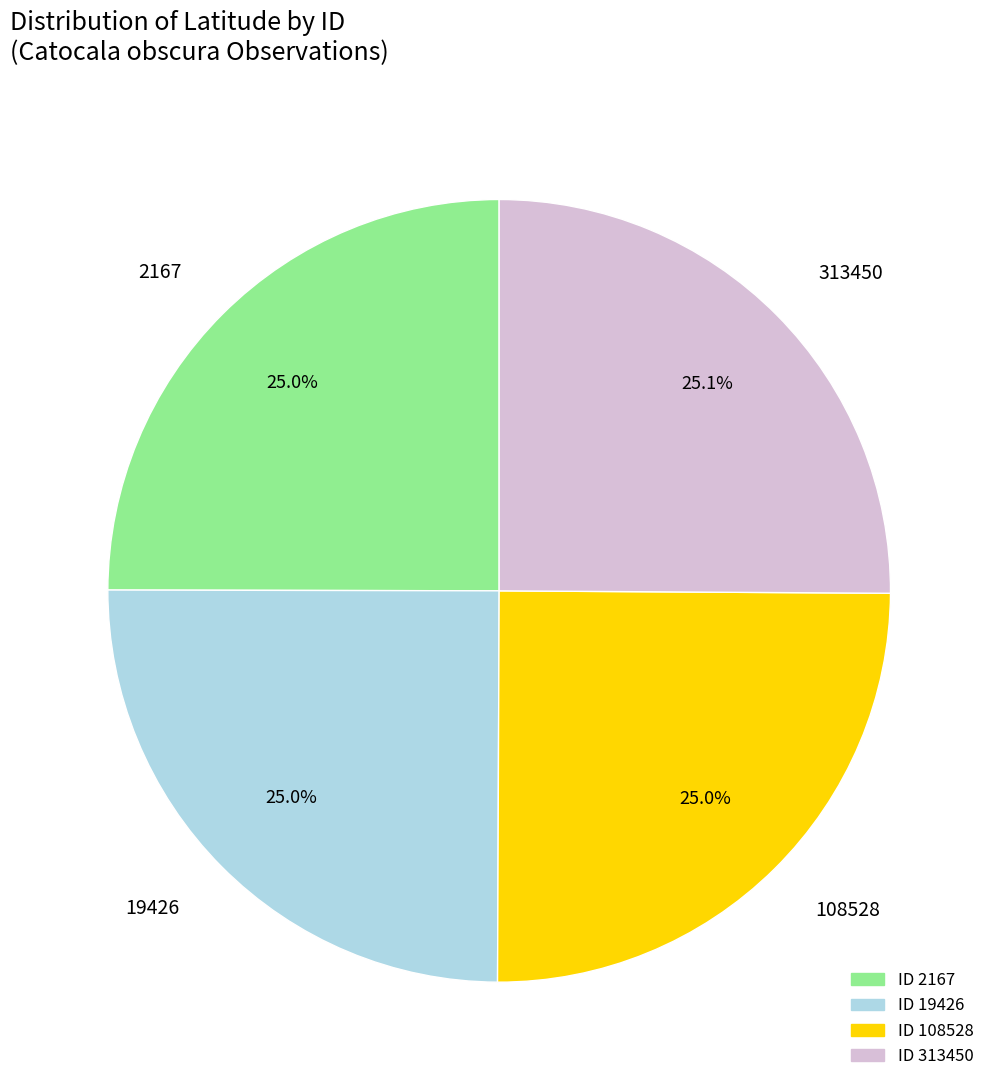

The 313450 slice represents 33% of the pie. True or false?

False